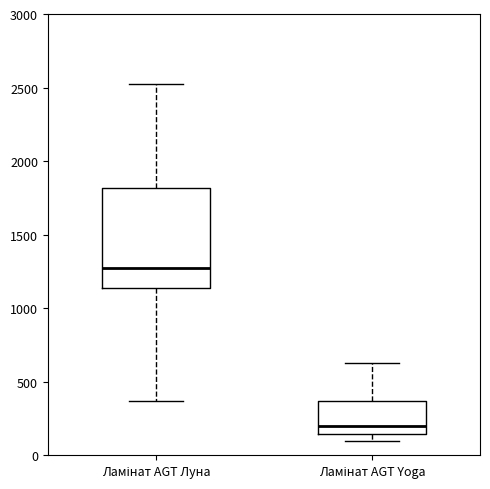

Where does the lower whisker of the box for Ламінат AGT Луна end on the y-axis? The values are not printed on the chart, so give them approximately, as read against the axis.

350